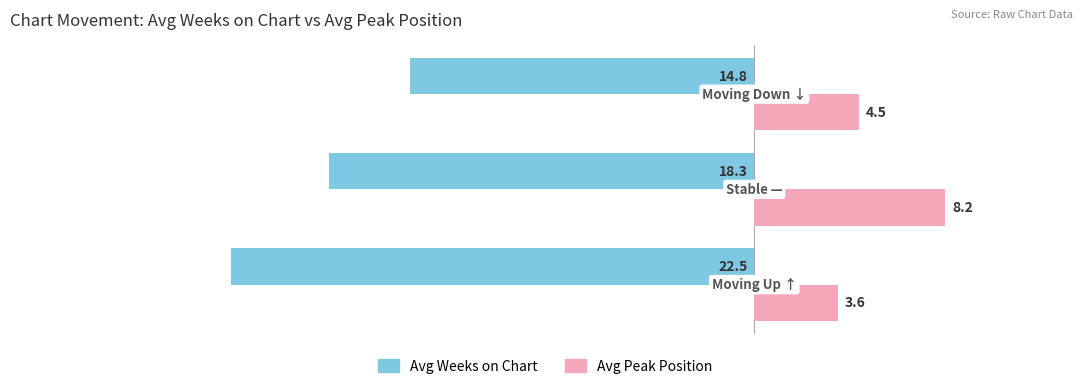

List the series in order of their overall mean, highest first.

Avg Peak Position, Avg Weeks on Chart